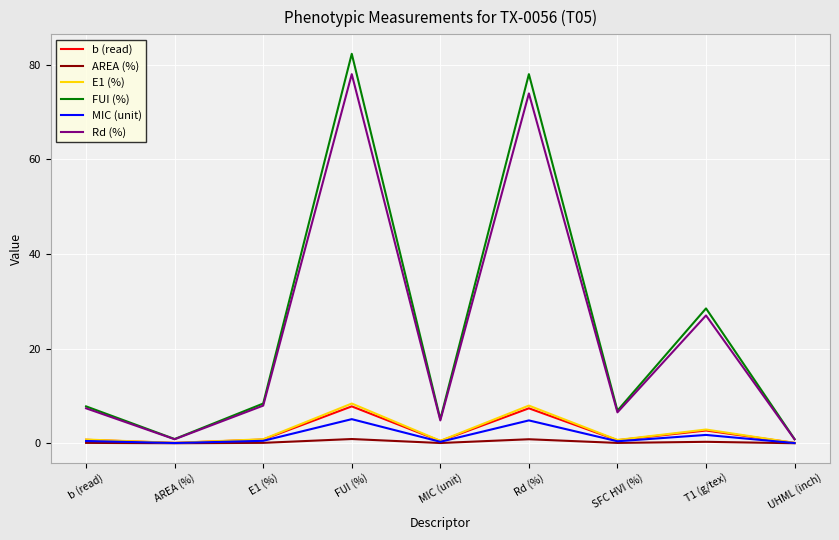

What position from the left is MIC (unit)?

5